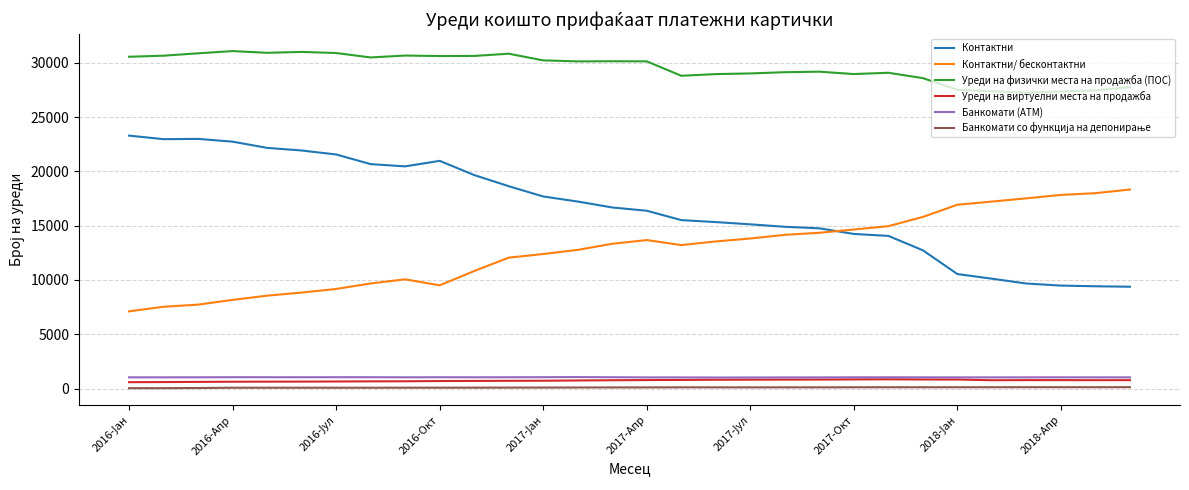

Which series has the largest total across all categories?

Уреди на физички места на продажба (ПОС)